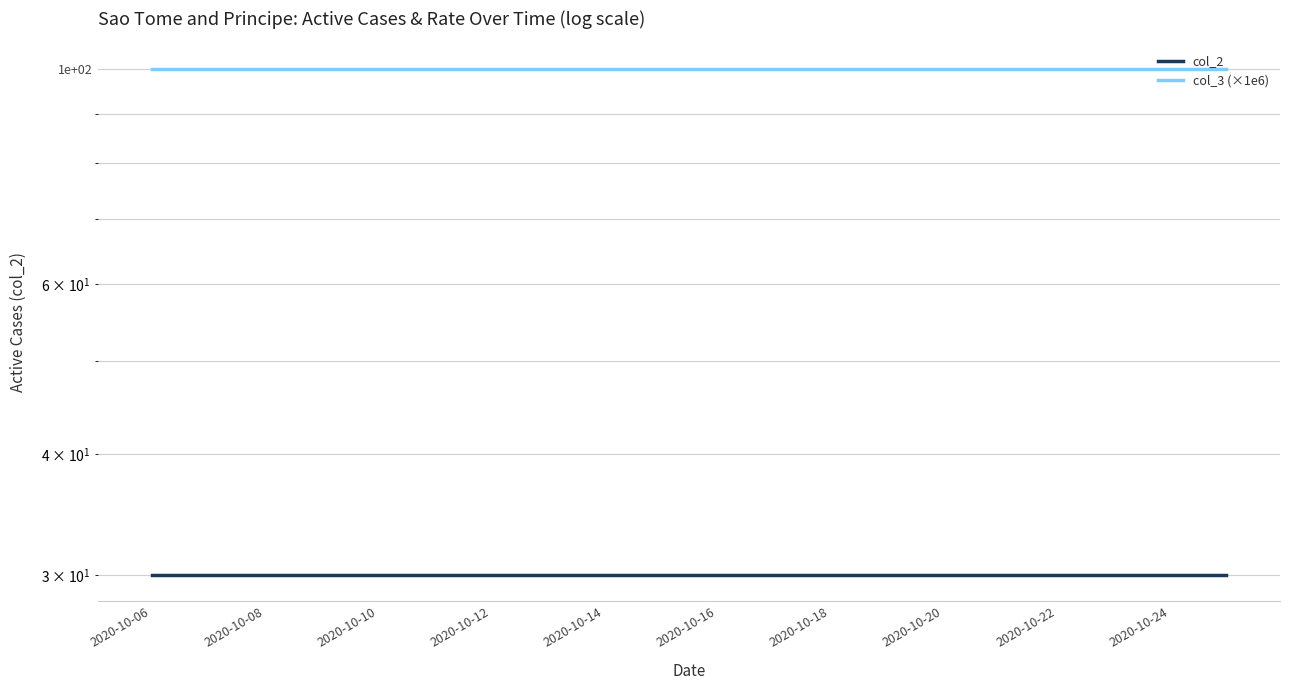

Is the value of col_3 (×1e6) at 19 greater than the value of col_2 at 2020-10-22?

Yes